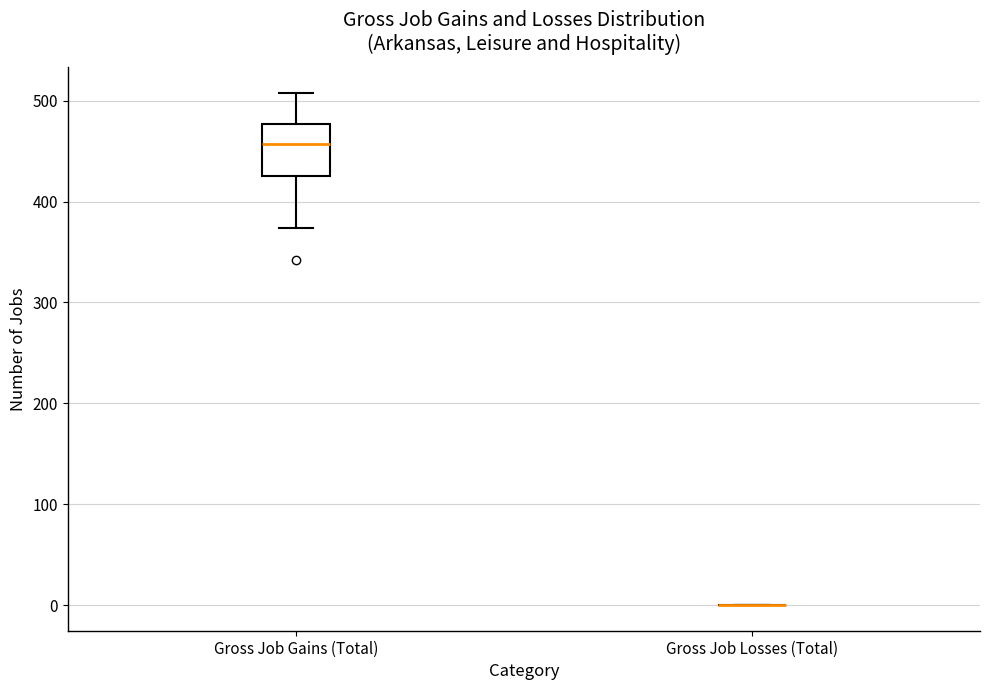

Reading left to right, read every box against the y-axis: the position of its median line, the range the box covers, and the ends of its whiskers. The values are not printed on the chart, so give them approximately, as read against the axis.

Gross Job Gains (Total): median 460, box 430 to 480, whiskers 370 to 510
Gross Job Losses (Total): box collapsed to a line at 0, whiskers 0 to 0